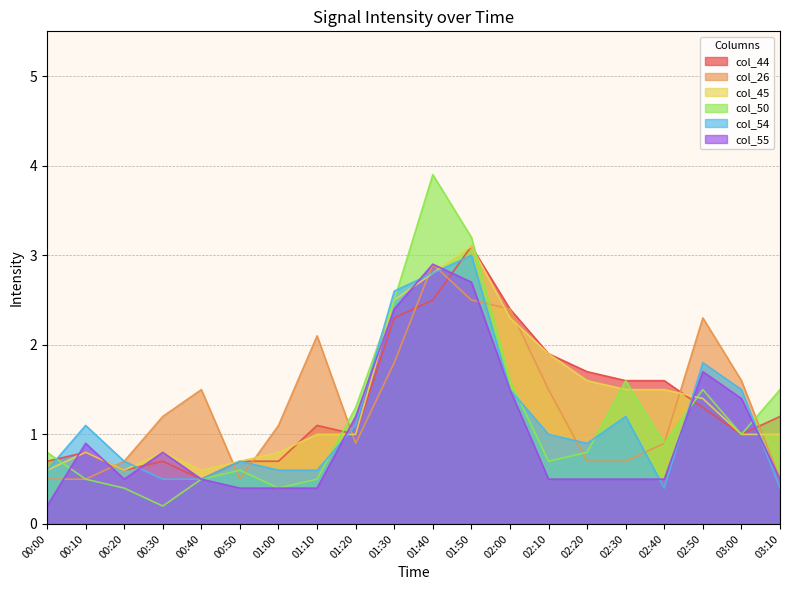

Between which two adjacent categories do col_26 and col_44 first intersect?

00:10 and 00:20